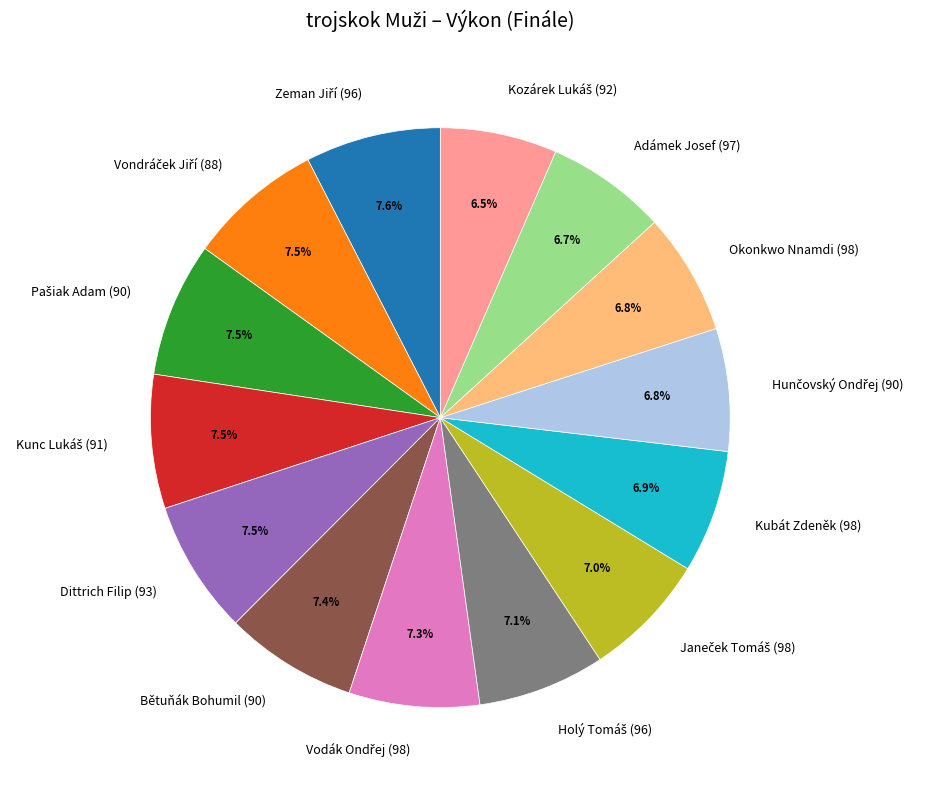

True or false: Okonkwo Nnamdi (98) accounts for 7% of the total.

True